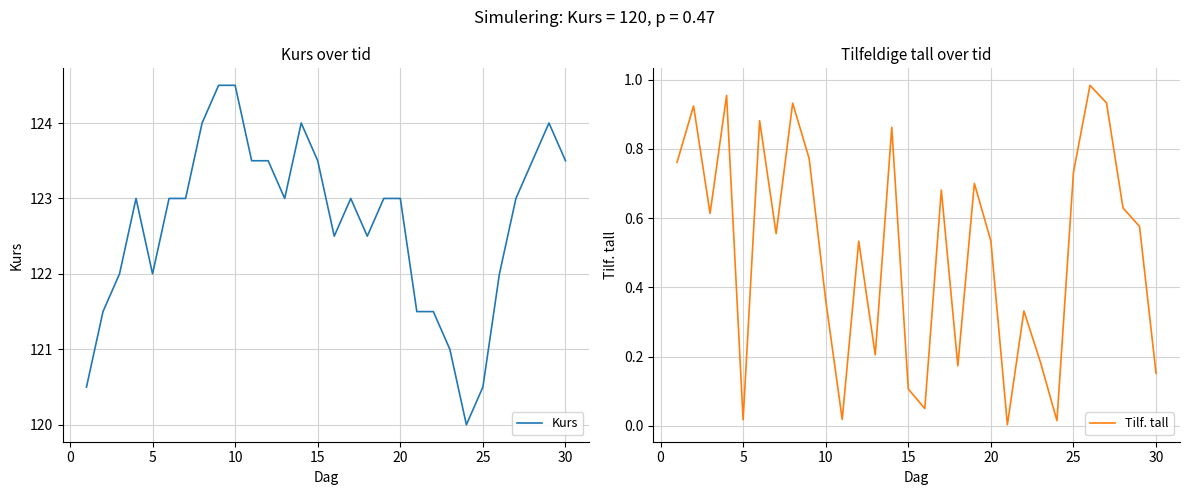

What are all the series names shown in the legend?

Kurs, Tilf. tall